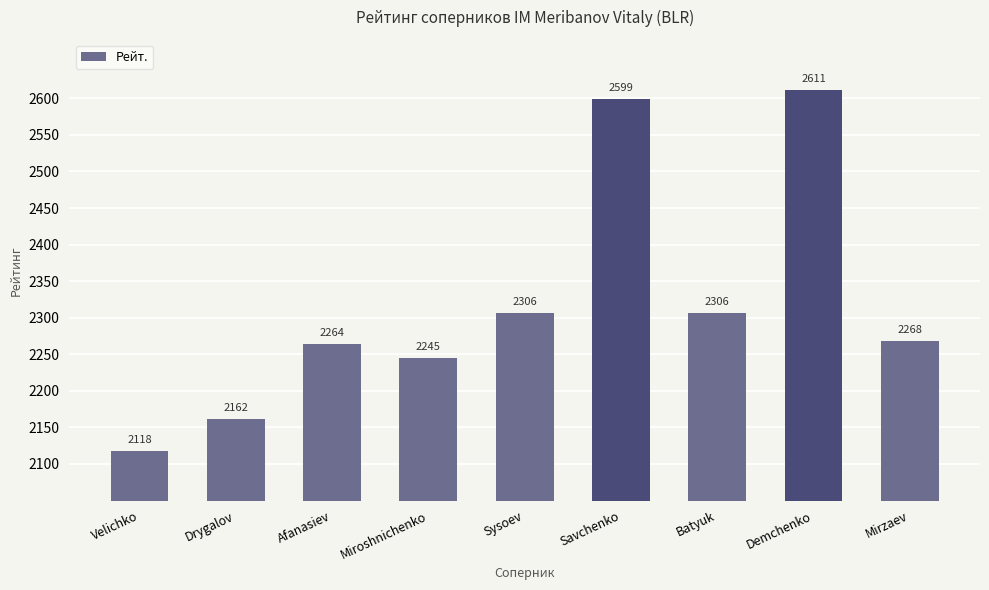

How many categories are shown in the chart?

9